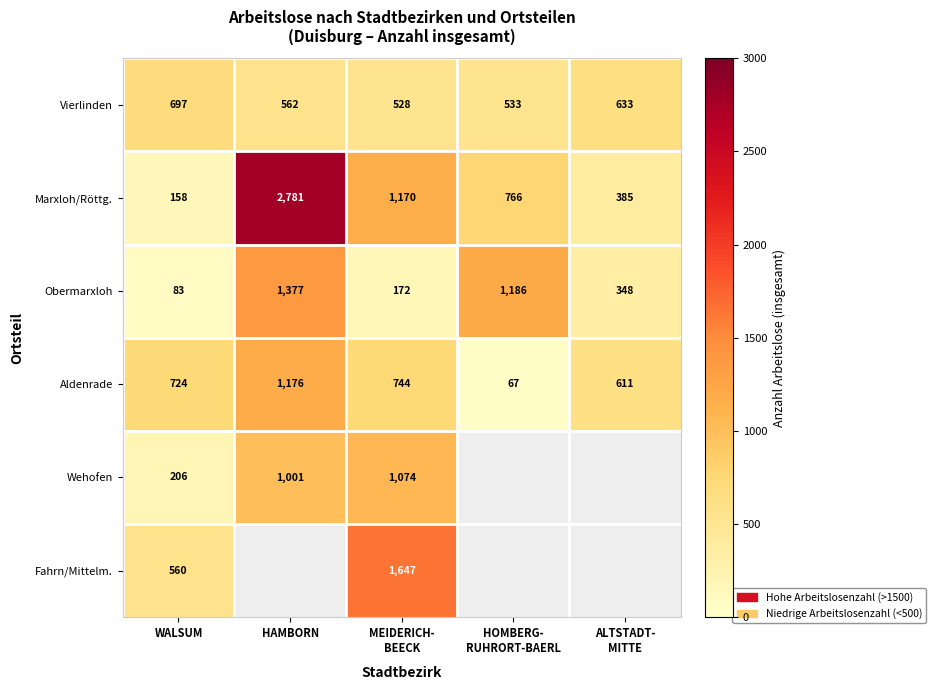

What value does the Marxloh/Röttg. series have at WALSUM, to the nearest 50?

150